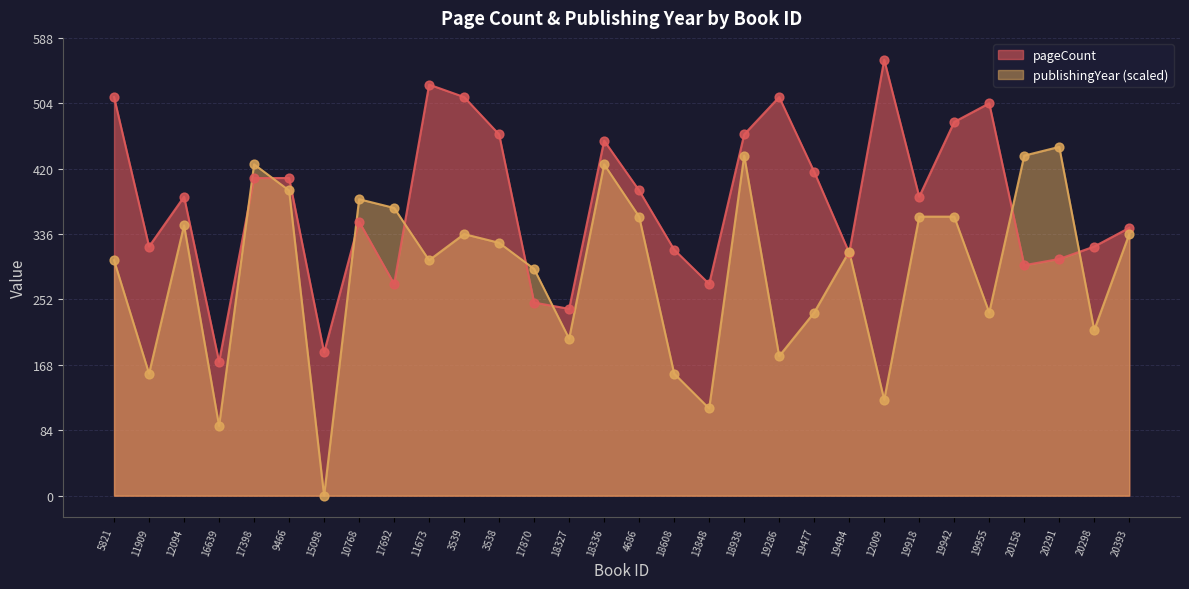

What is the total value across all series at 17398?

833.6